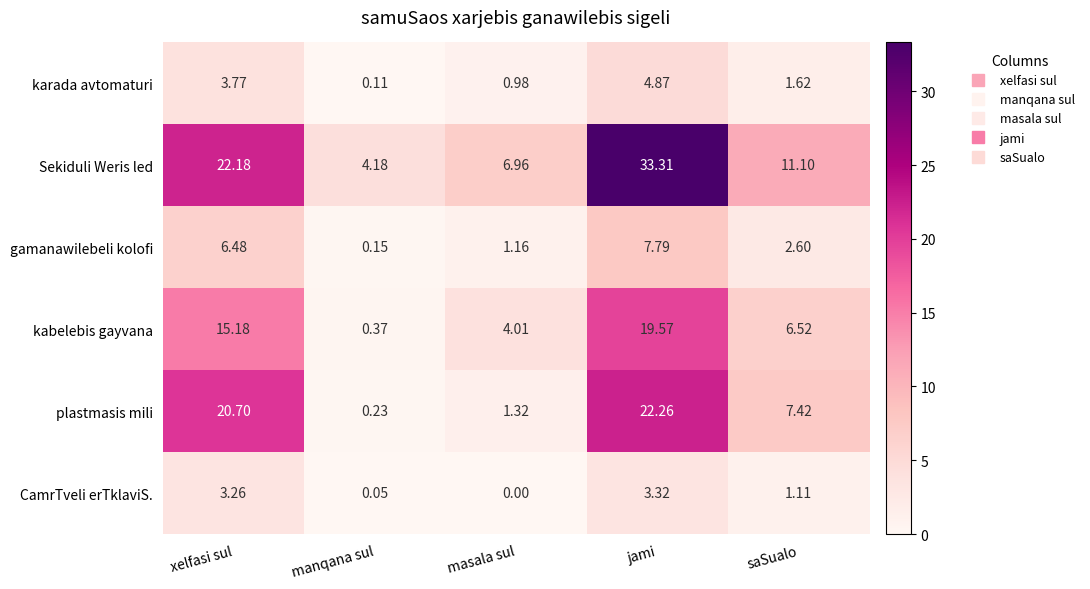

Rank the series by their maximum value, from highest to lowest.

Sekiduli Weris led, plastmasis mili, kabelebis gayvana, gamanawilebeli kolofi, karada avtomaturi, CamrTveli erTklaviS.